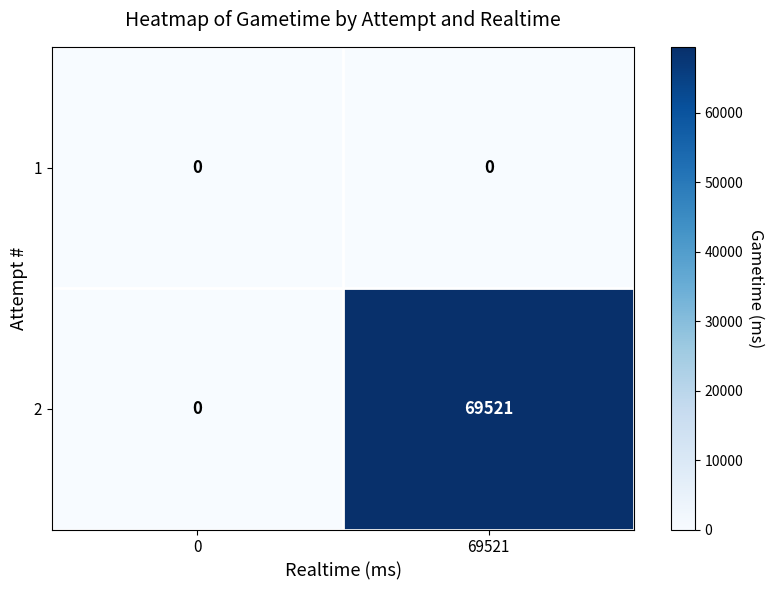

True or false: 2 has a value of 32338 at 0.

False